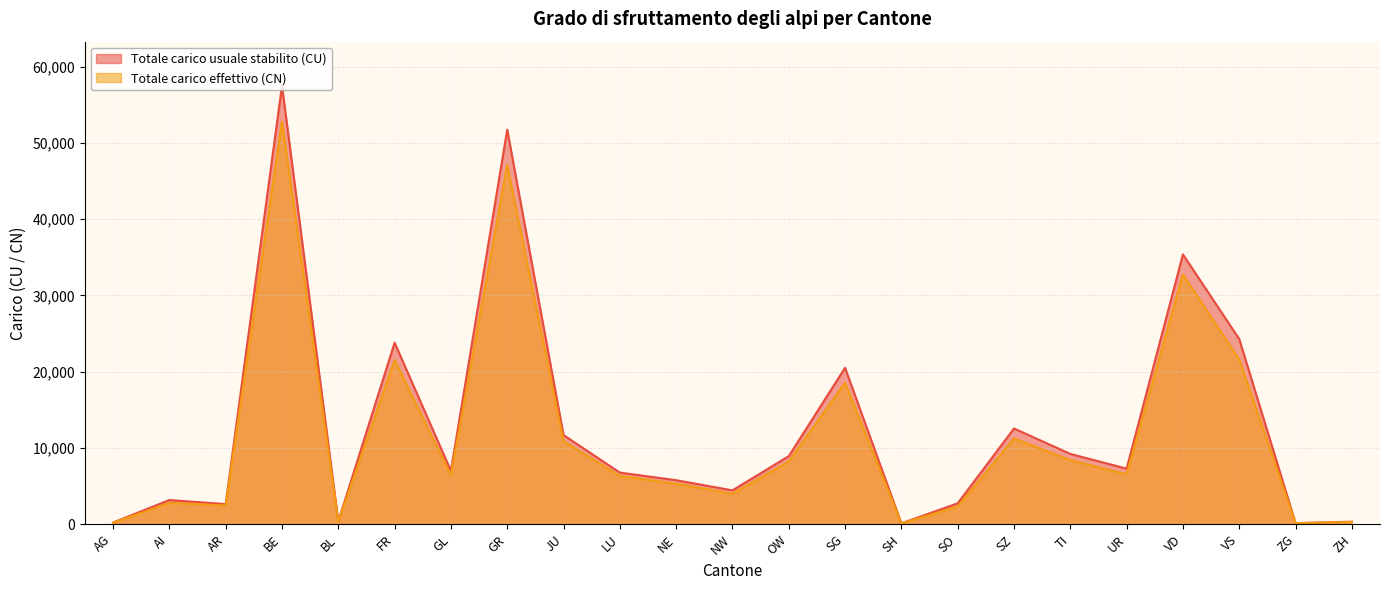

What value does the Totale carico effettivo (CN) series have at LU?

6330